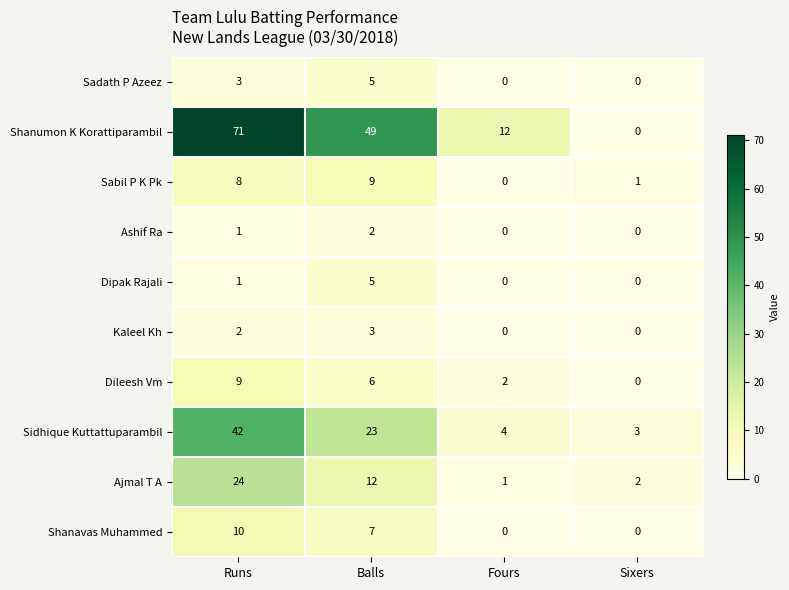

What is the spread (max minus min) of values at Runs?

70